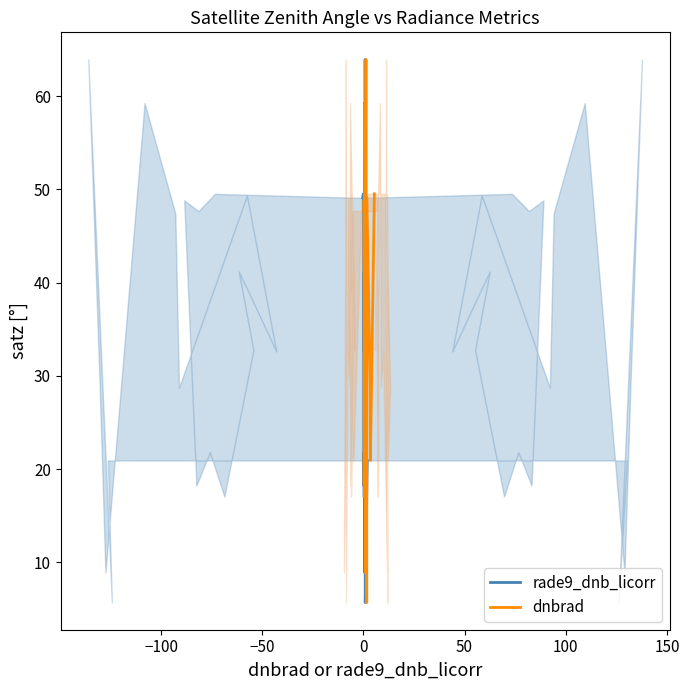

What is the highest value of the rade9_dnb_licorr series?

63.9